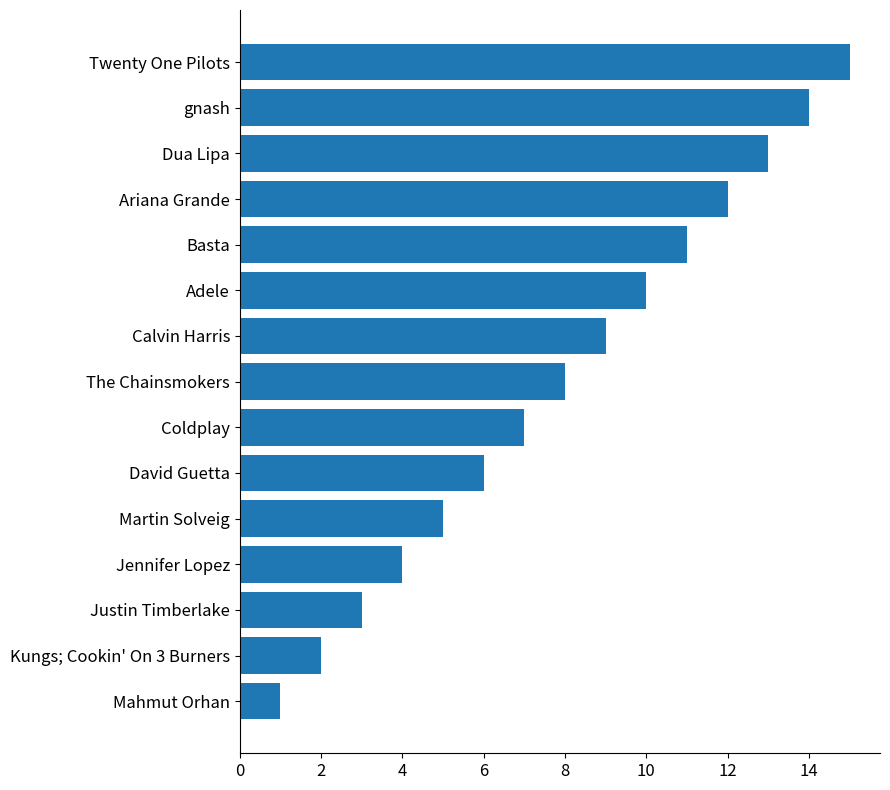

What is the change in value from Mahmut Orhan to Kungs; Cookin' On 3 Burners?

+1